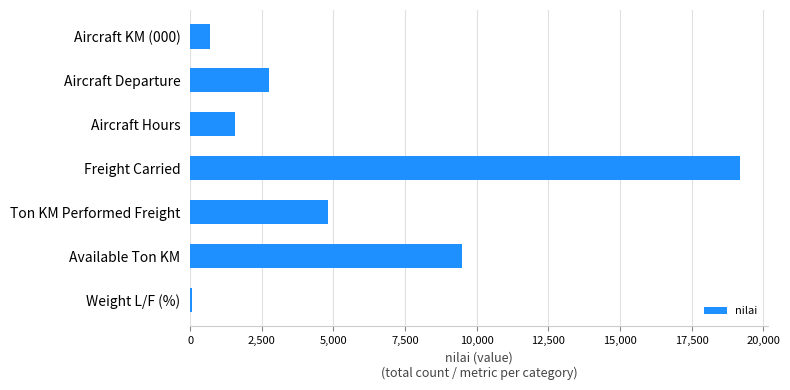

Read the value at Aircraft Departure.

2738.0